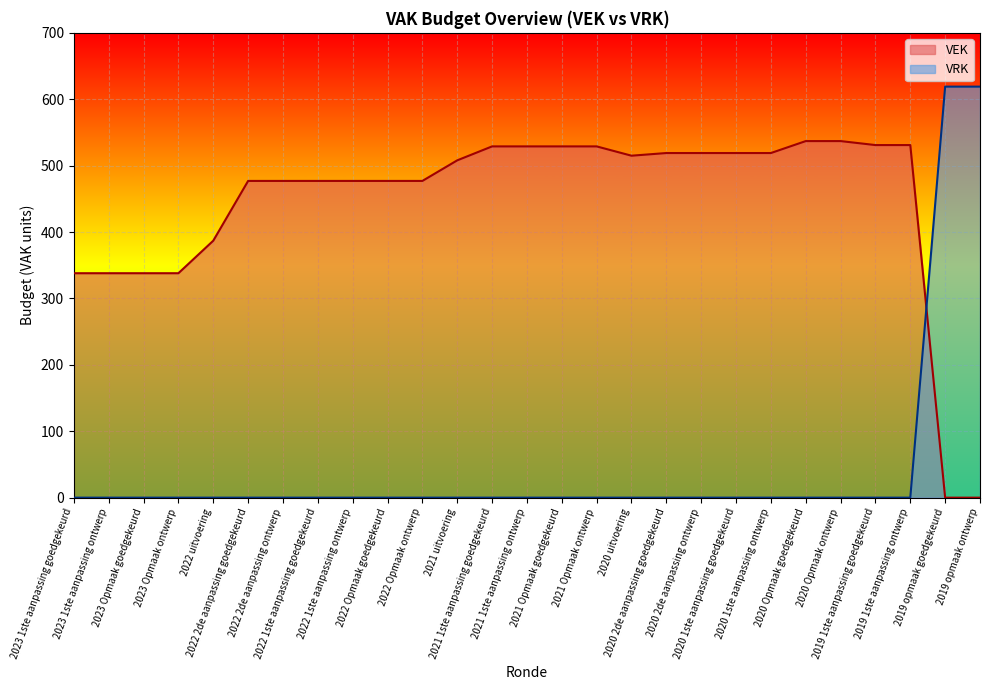

How many lines are shown in the chart?

2